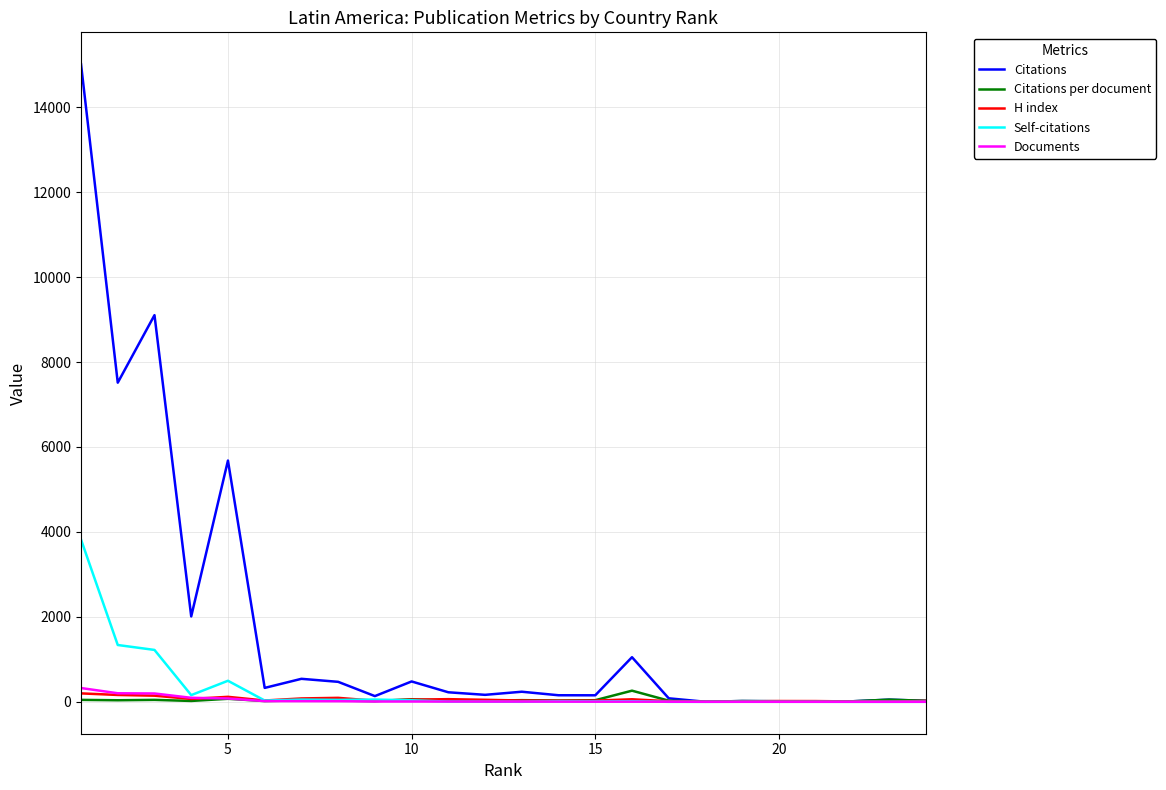

Which series has the widest spread of values?

Citations